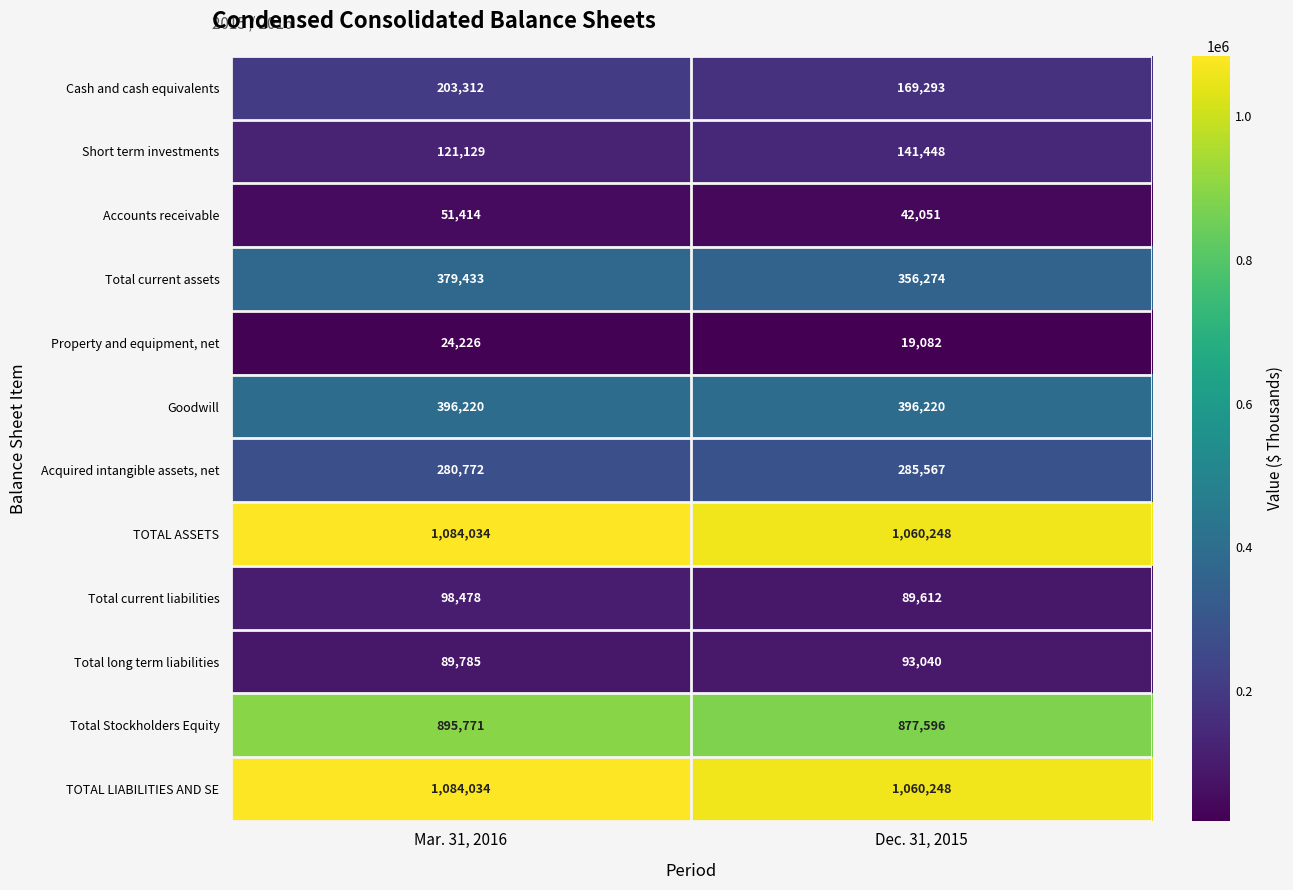

At which category does the chart reach its peak across all series?

Mar. 31, 2016